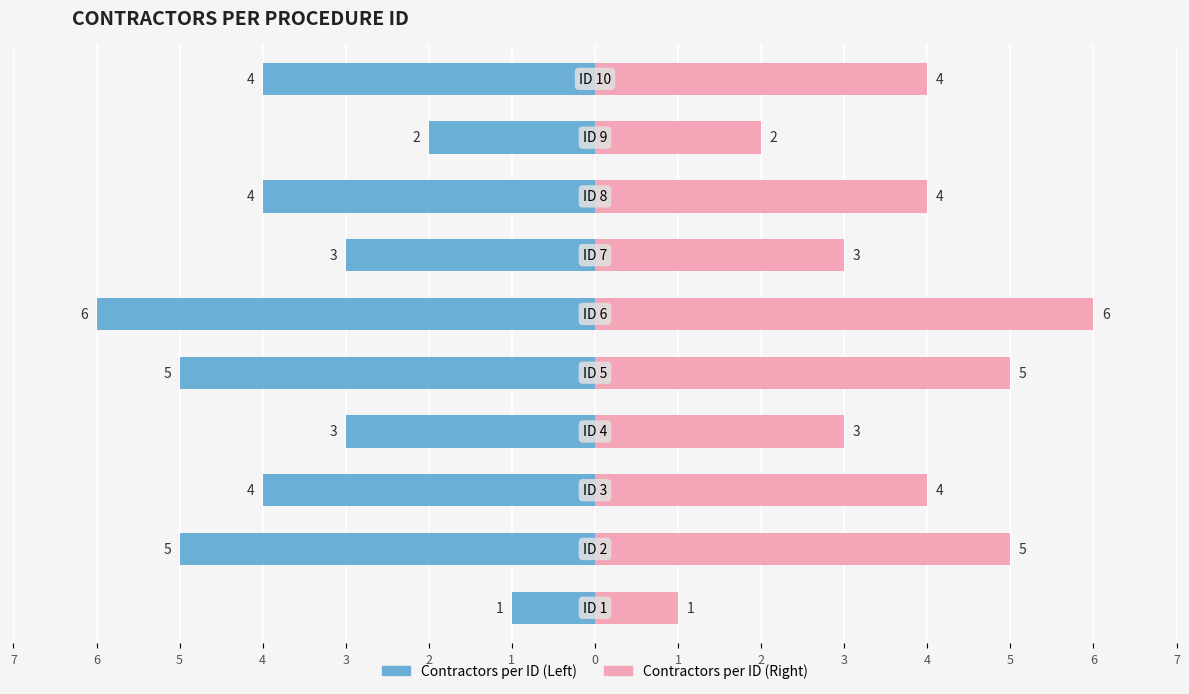

Does the chart contain stacked bars?

No